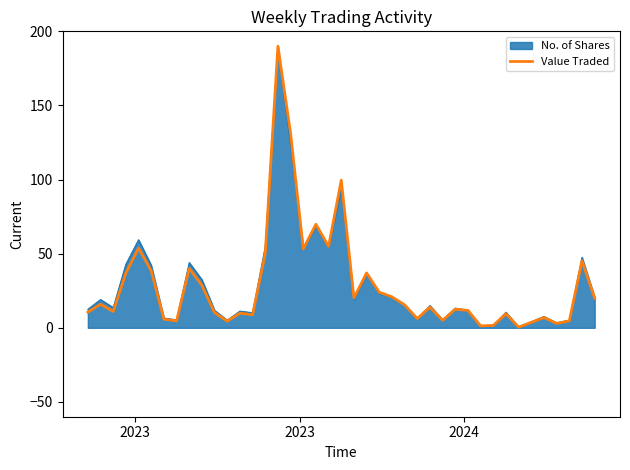

What is the highest value of the Value Traded series?

190.0